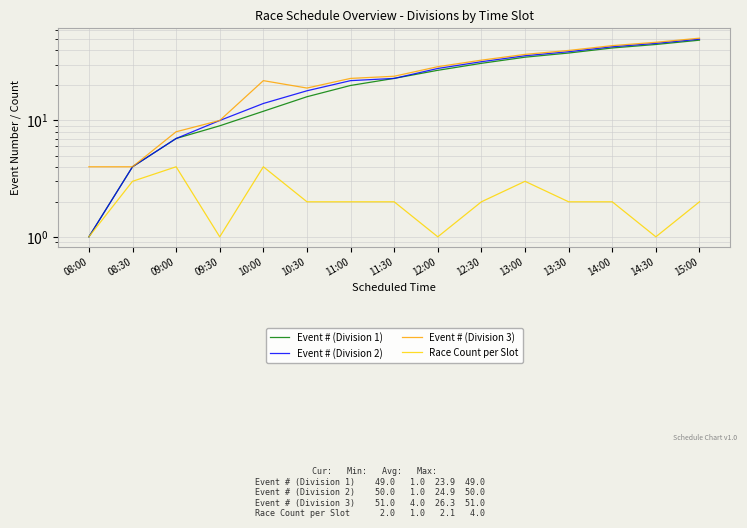

Reading left to right, extract all data points from this chart.

Event # (Division 1): 08:00=1	08:30=4	09:00=7	09:30=9	10:00=12	10:30=16	11:00=20	11:30=23	12:00=27	12:30=31	13:00=35	13:30=38	14:00=42	14:30=45	15:00=49
Event # (Division 2): 08:00=1	08:30=4	09:00=7	09:30=10	10:00=14	10:30=18	11:00=22	11:30=23	12:00=28	12:30=32	13:00=36	13:30=39	14:00=43	14:30=46	15:00=50
Event # (Division 3): 08:00=4	08:30=4	09:00=8	09:30=10	10:00=22	10:30=19	11:00=23	11:30=24	12:00=29	12:30=33	13:00=37	13:30=40	14:00=44	14:30=47	15:00=51
Race Count per Slot: 08:00=1	08:30=3	09:00=4	09:30=1	10:00=4	10:30=2	11:00=2	11:30=2	12:00=1	12:30=2	13:00=3	13:30=2	14:00=2	14:30=1	15:00=2